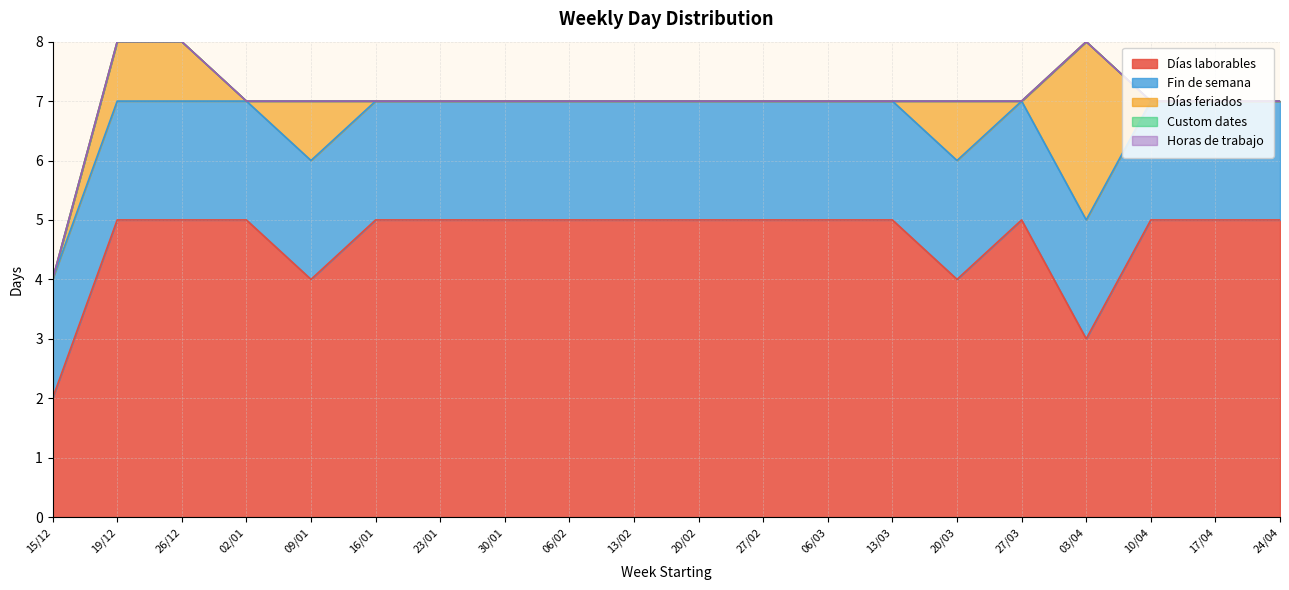

What position from the left is 03/04?

17